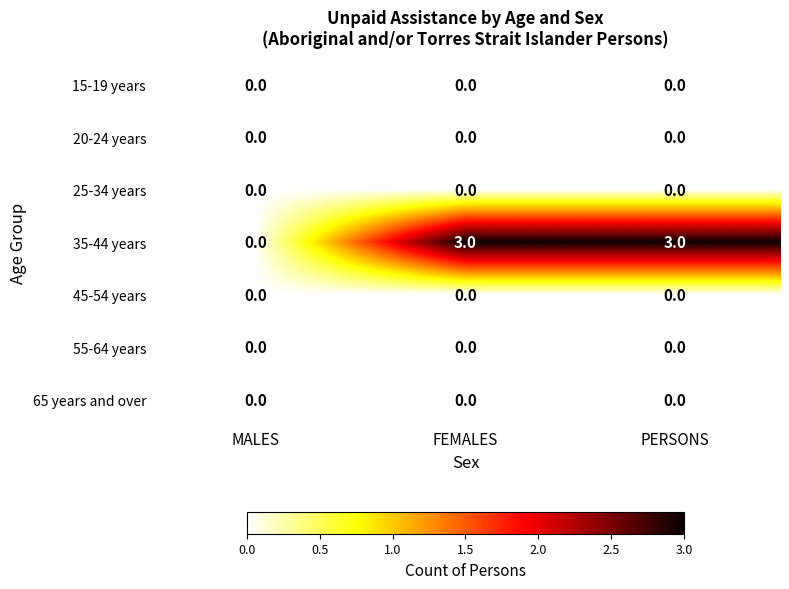

What is the spread (max minus min) of values at FEMALES?

3